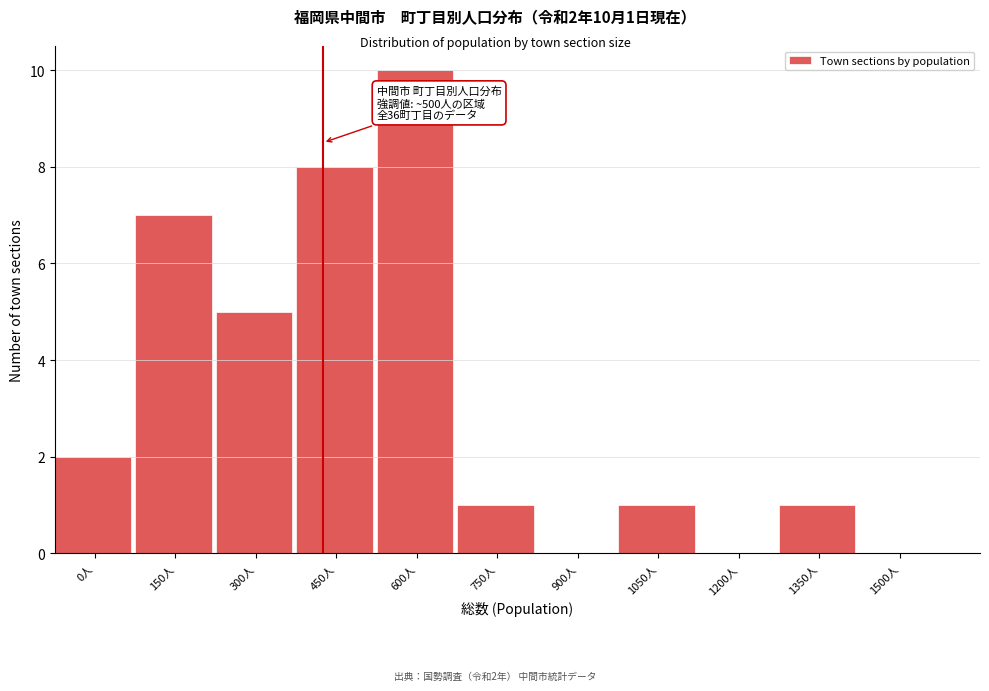

Reading left to right, transcribe all the data shown in this chart.

0人=2	150人=7	300人=5	450人=8	600人=10	750人=1	900人=0	1050人=1	1200人=0	1350人=1	1500人=0